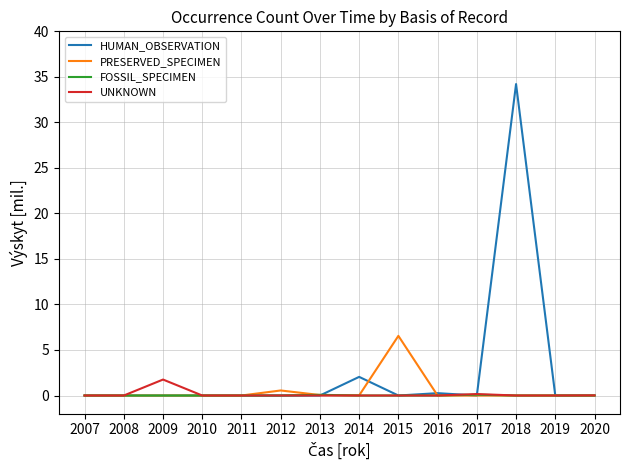

Which series has the largest range (max minus min)?

HUMAN_OBSERVATION